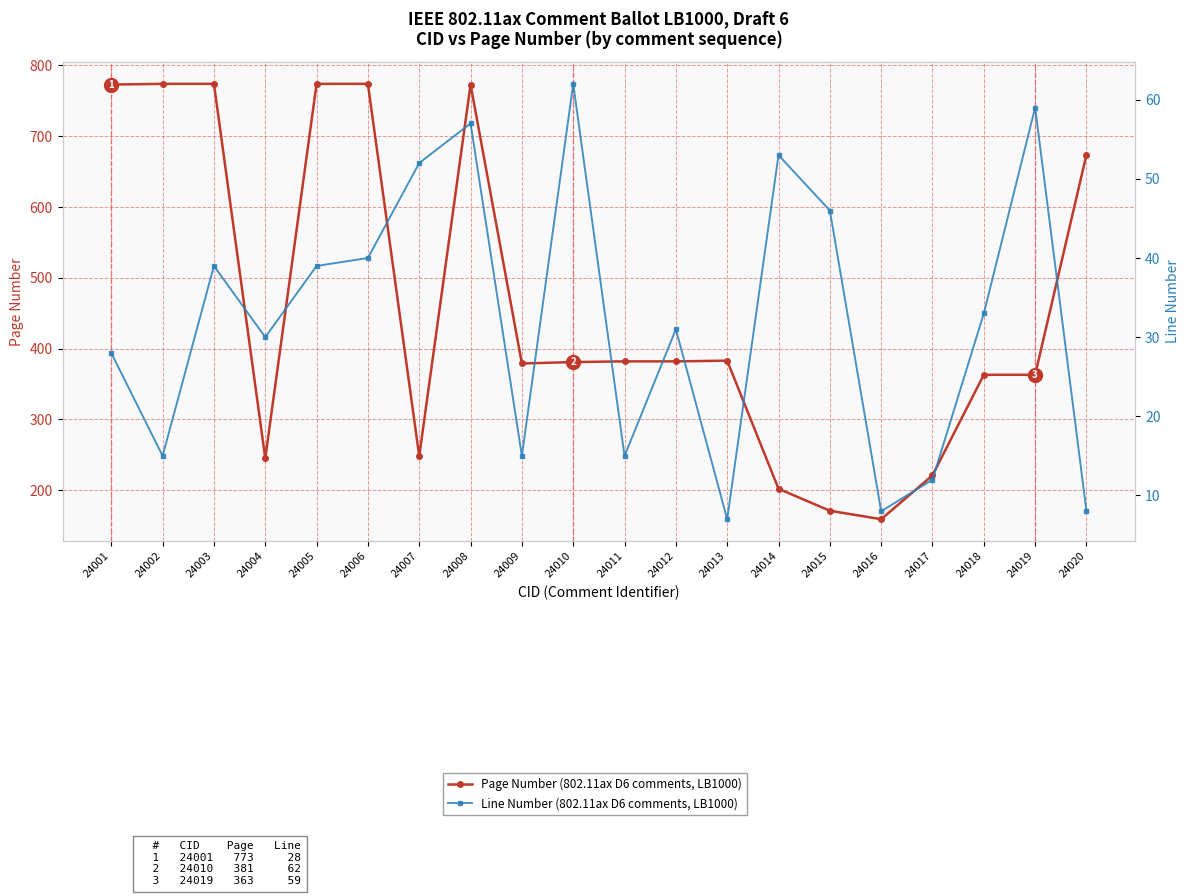

How many distinct data groups are displayed?

2